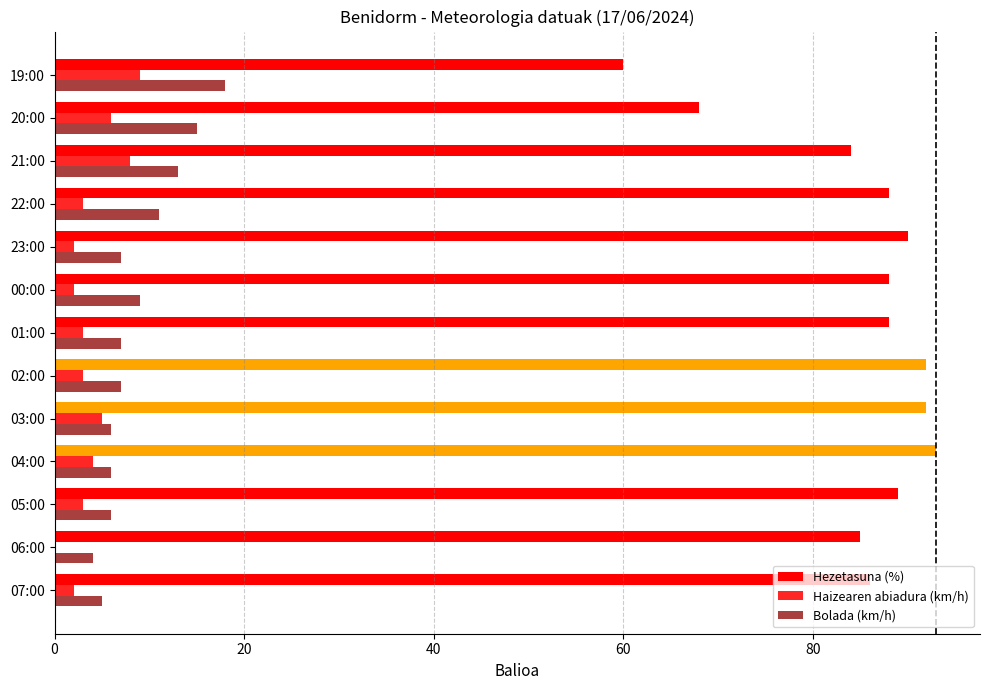

What is the minimum value for Hezetasuna (%)?

60